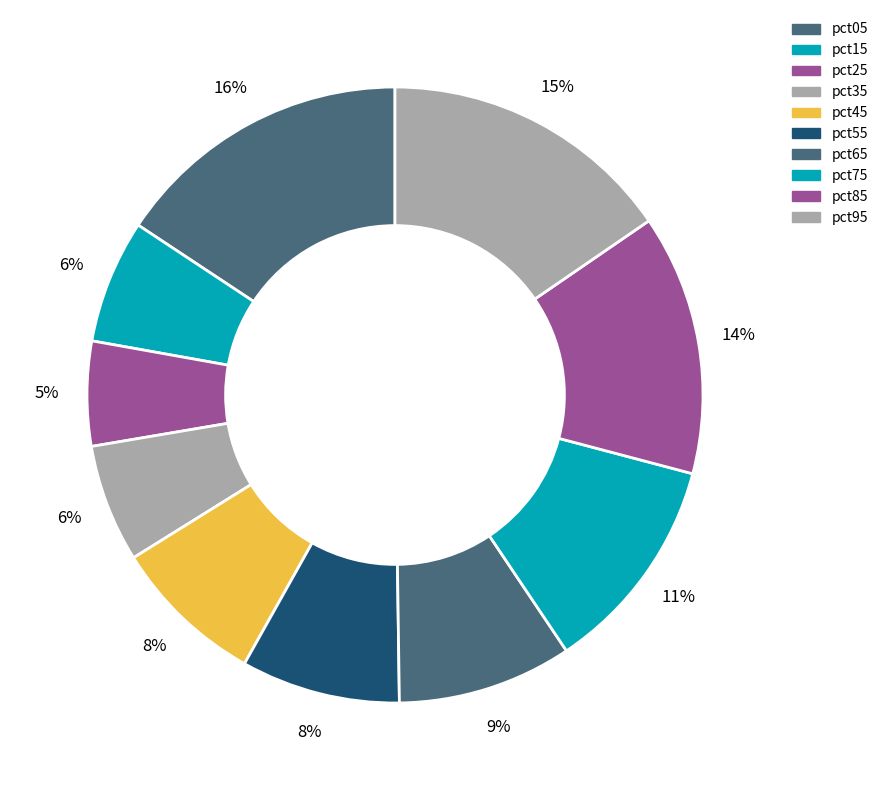

How many segments does this pie chart have?

10